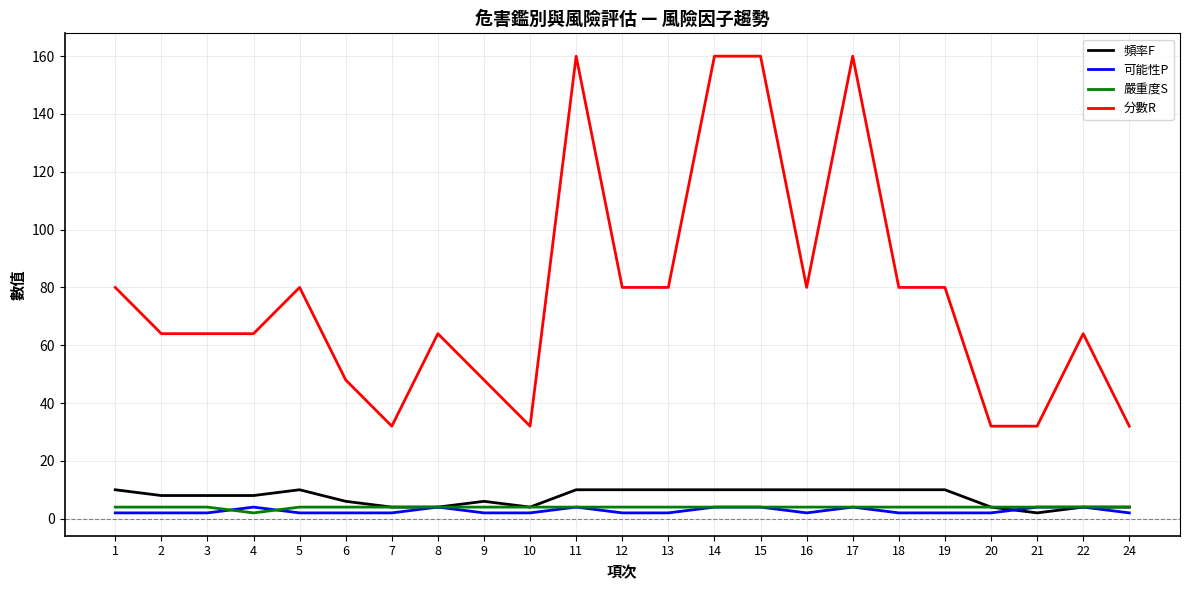

True or false: 可能性P and 分數R cross at least once.

False